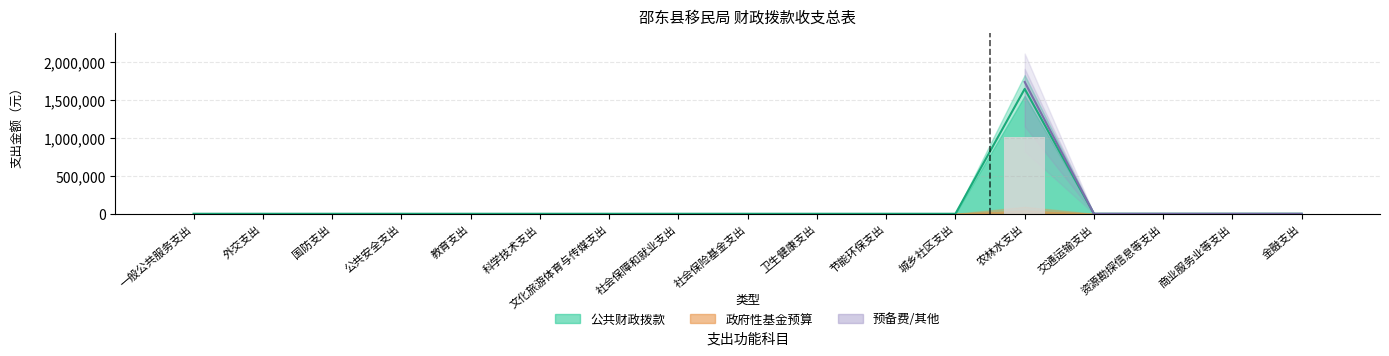

Reading right to left, extract all data points from this chart.

0.0	0.0	0.0	0.0	1645206.3	0.0	0.0	0.0	0.0	0.0	0.0	0.0	0.0	0.0	0.0	0.0	0.0